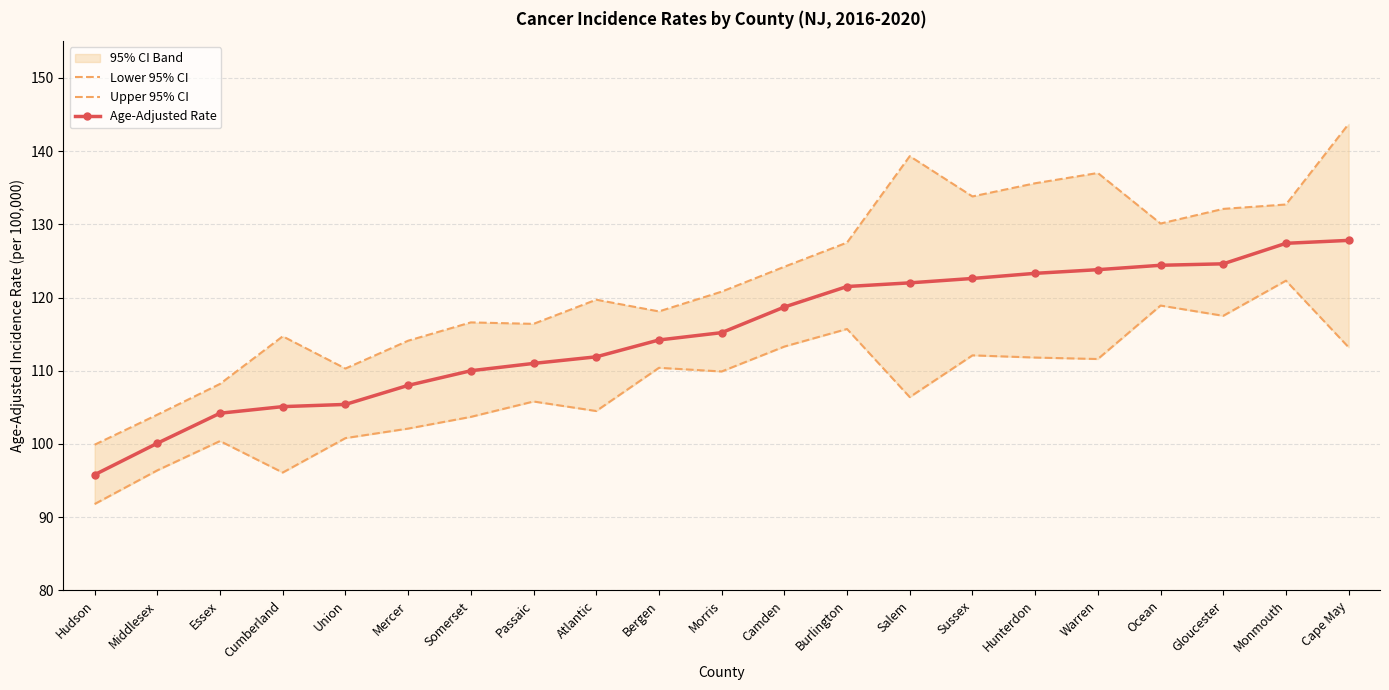

The value of Age-Adjusted Rate at Sussex is 65.4. True or false?

False